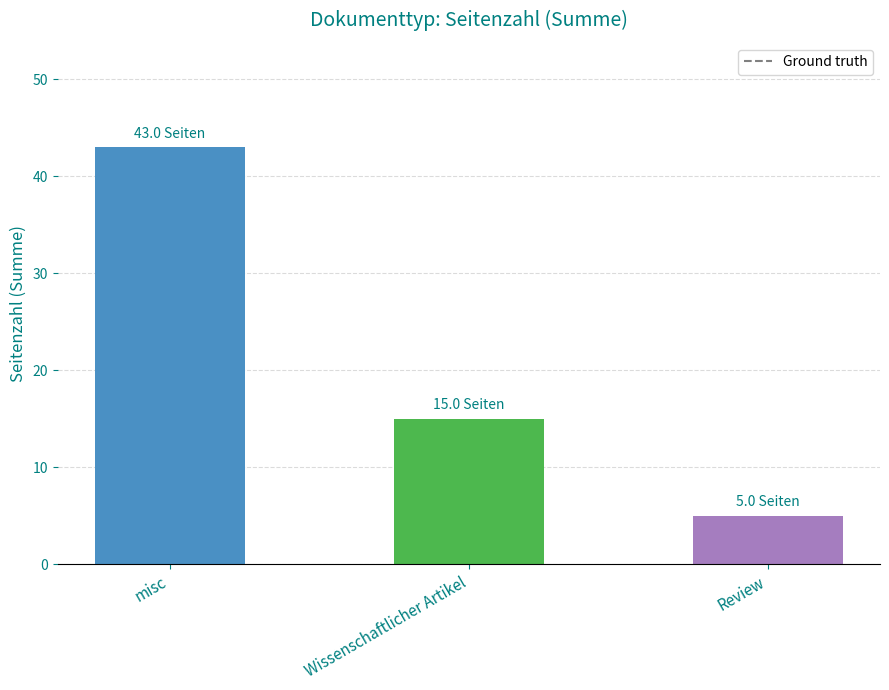

Which has a higher value, Review or misc?

misc